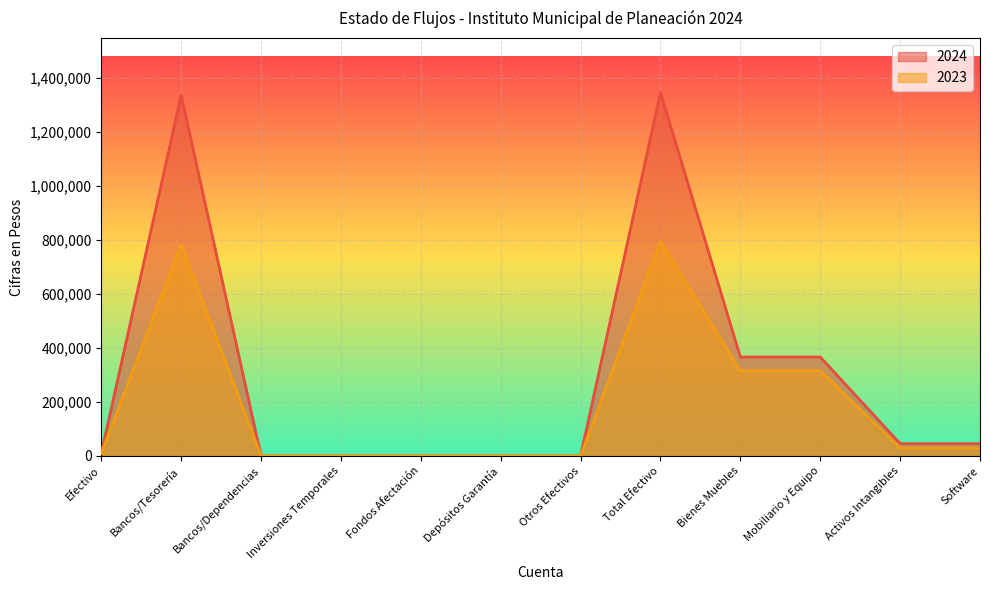

Rank the series by their average value, from highest to lowest.

2024, 2023